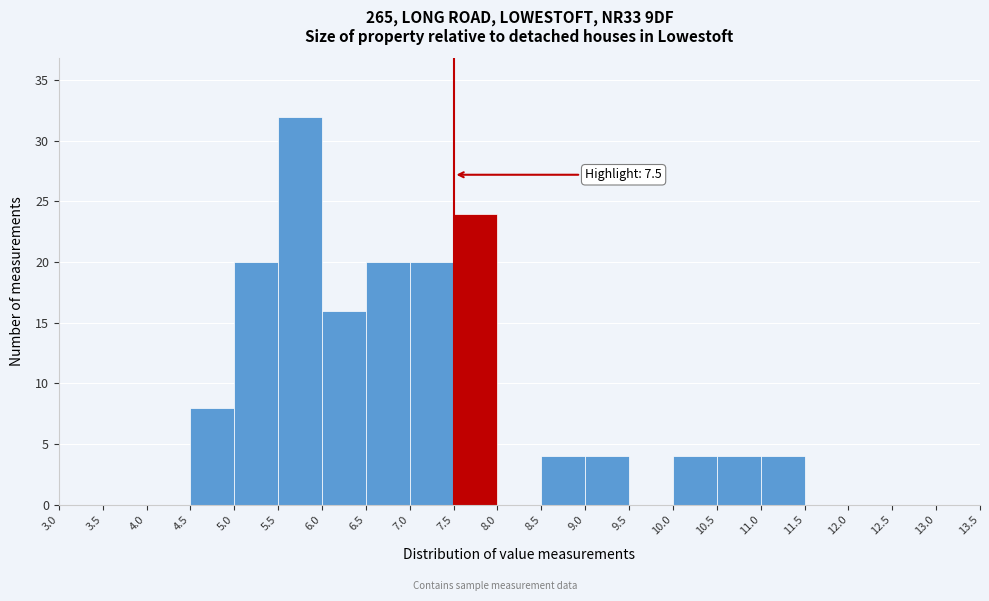

Which range on the x-axis has the tallest bar?

5.5 to 6.0